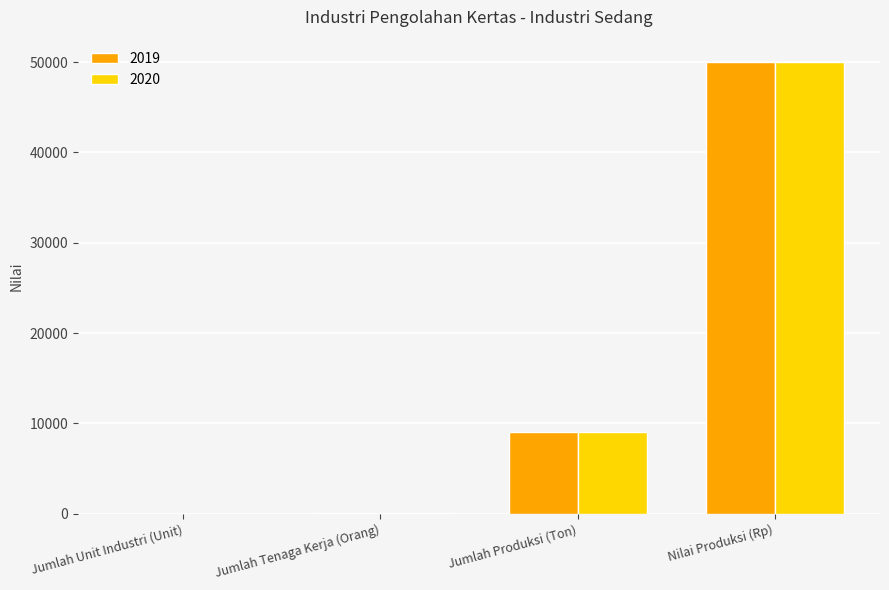

Is the value of 2019 at Nilai Produksi (Rp) greater than the value of 2020 at Jumlah Tenaga Kerja (Orang)?

Yes